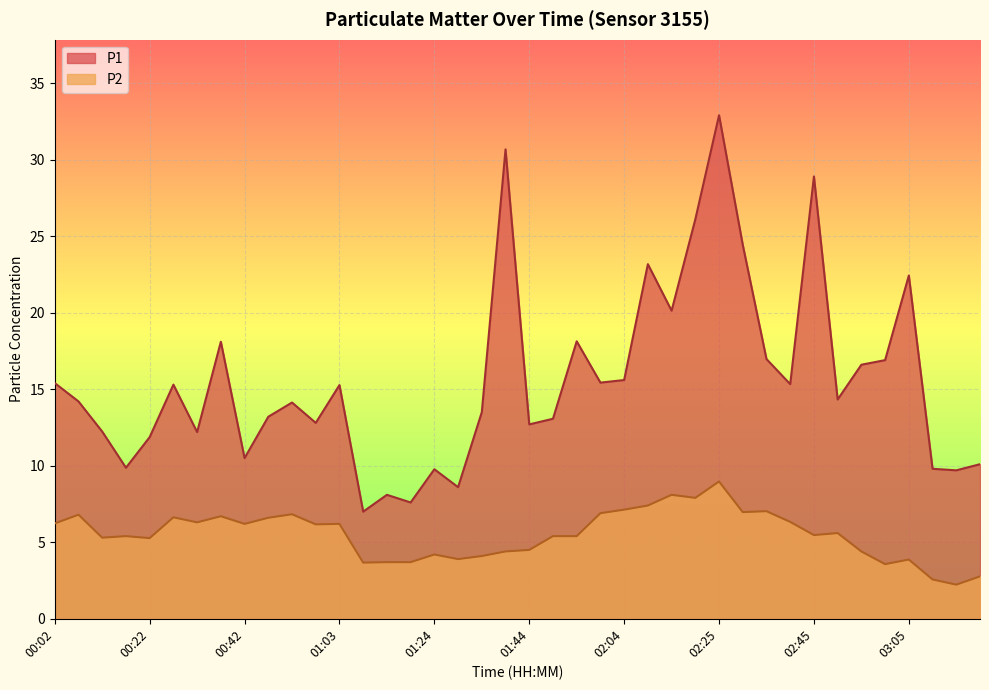

Does the chart display data point markers on the line(s)?

No